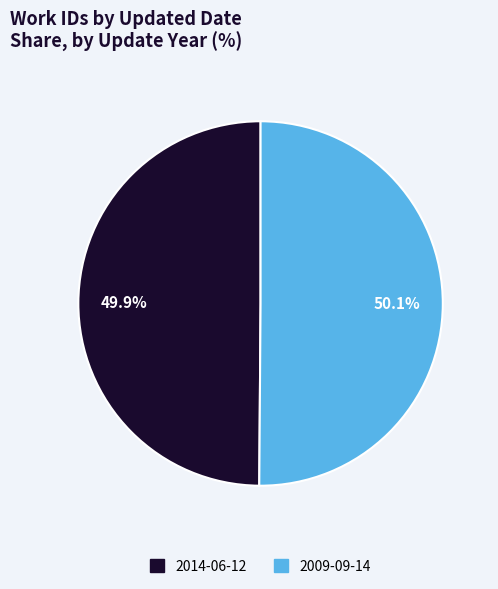

Count the number of slices in the pie.

2